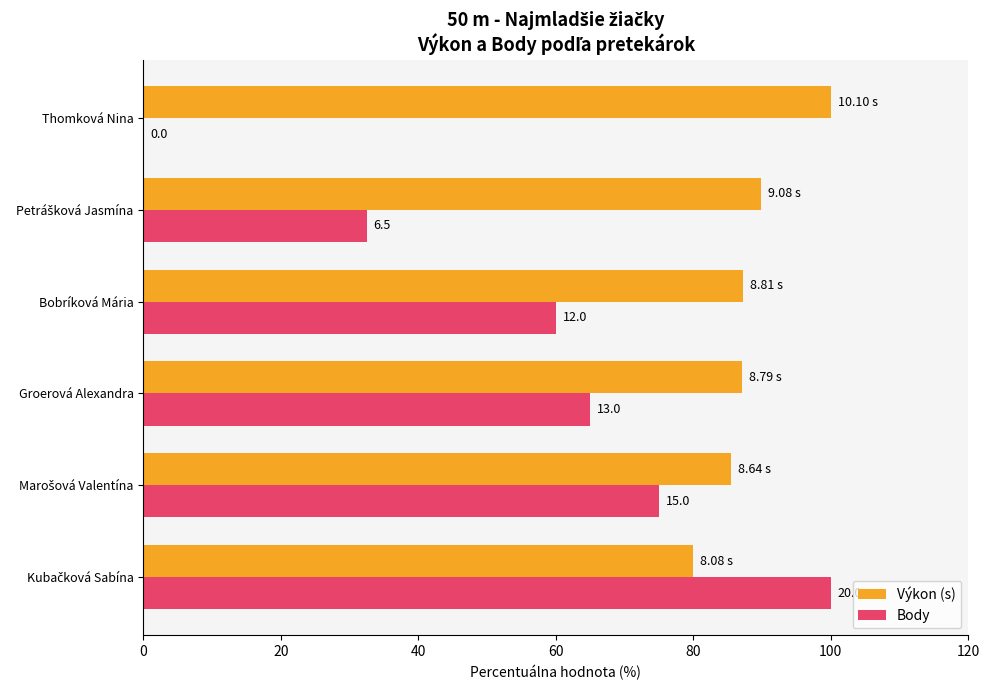

What are all the series names shown in the legend?

Výkon (s), Body